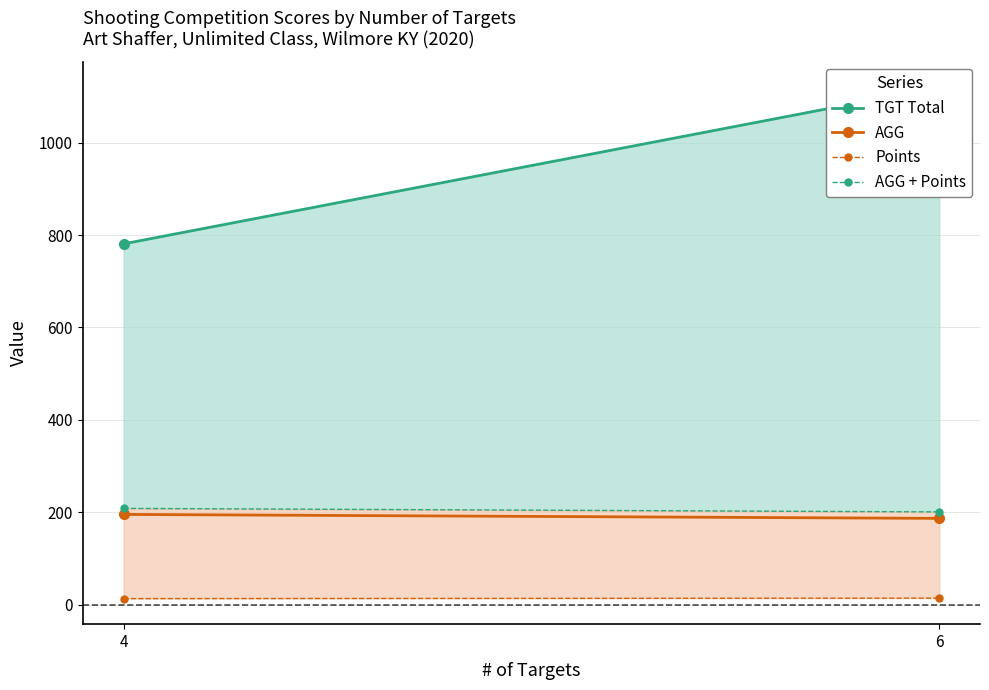

Read the TGT Total value at 6.

1120.0